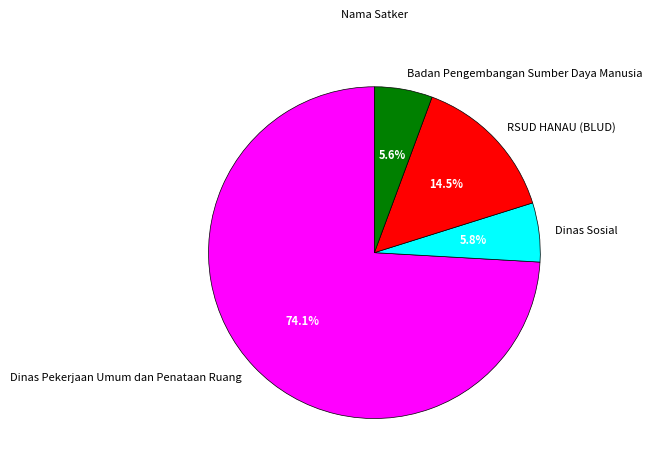

To the nearest percent, what is the average slice percentage?

25%